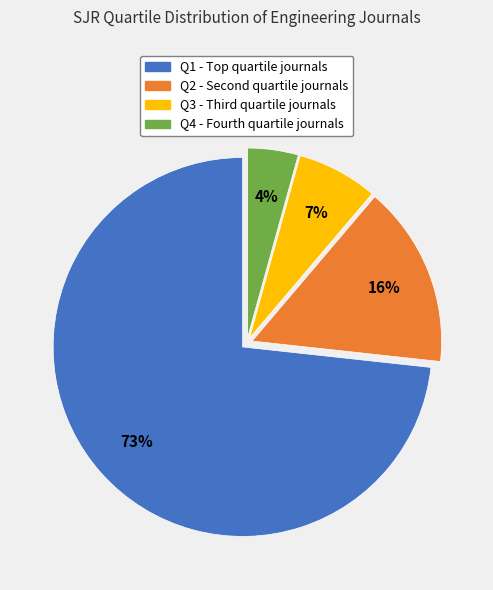

Which has a higher value, Q1 or Q4?

Q1